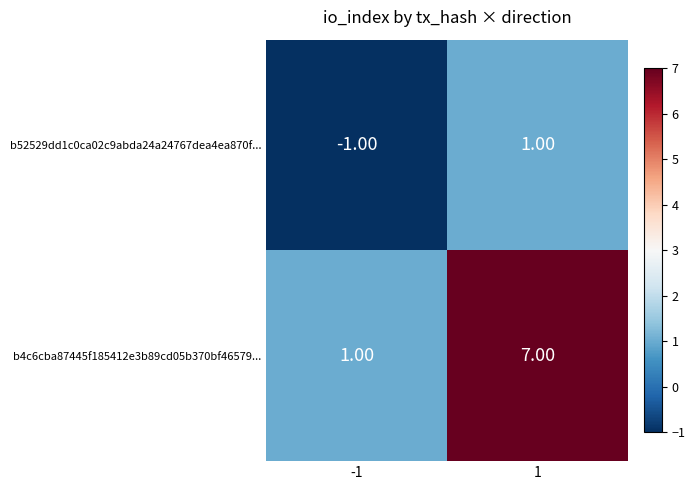

How many series are shown in this chart?

2